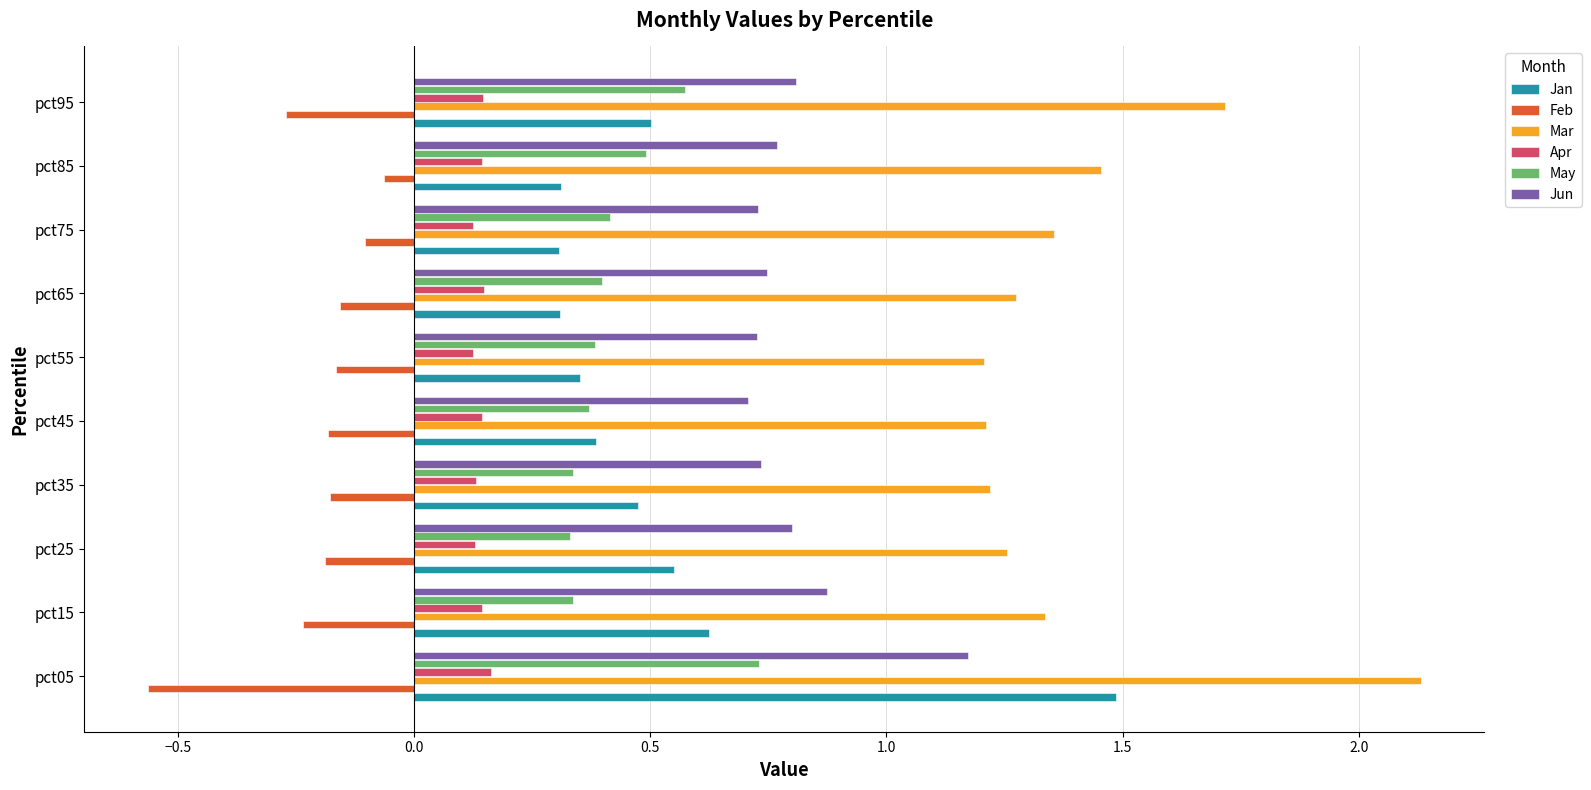

What is the sum of all Jan values?

5.3